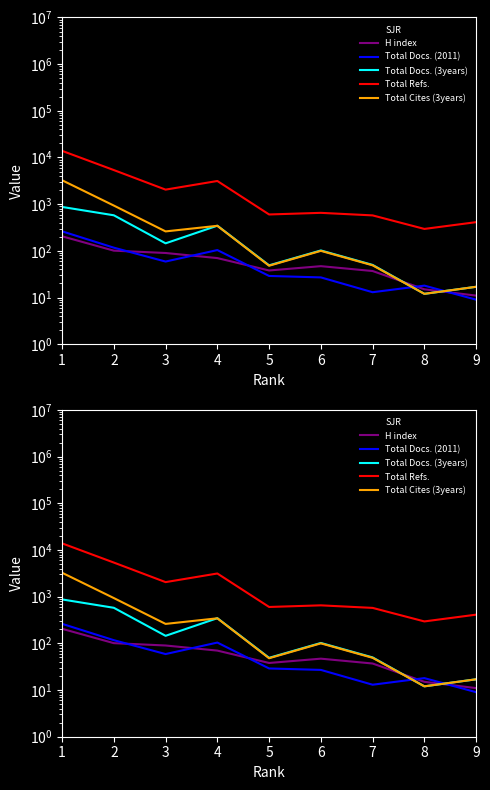

In Total Docs. (2011), how many points are lower than both neighbors (excluding endpoints)?

2